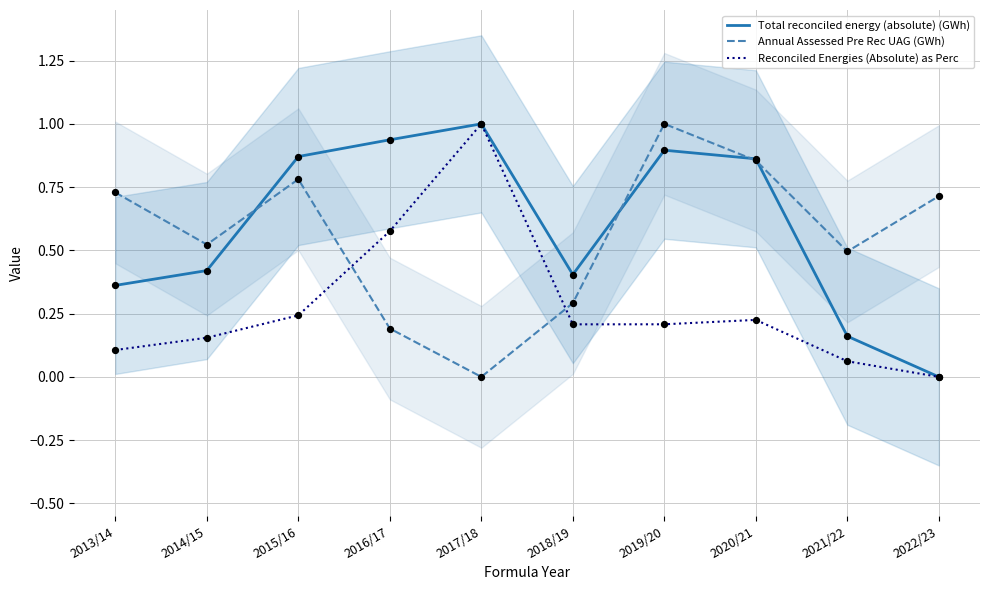

Is the value of Total reconciled energy (absolute) (GWh) at 2019/20 greater than the value of Reconciled Energies (Absolute) as Perc at 2018/19?

Yes